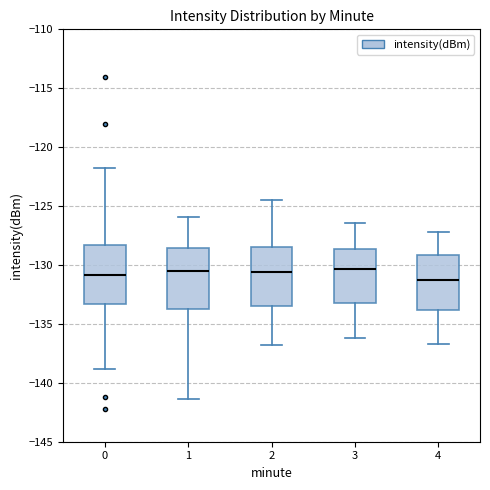

Reading left to right, transcribe this box plot: for each box, give where its median line is, the range the box spans, and where its two whiskers end, as read against the y-axis. The values are not printed on the chart, so give them approximately, as read against the axis.

0: median -131.0, box -133.5 to -128.5, whiskers -139.0 to -122.0
1: median -130.5, box -133.5 to -128.5, whiskers -141.5 to -126.0
2: median -130.5, box -133.5 to -128.5, whiskers -137.0 to -124.5
3: median -130.5, box -133.0 to -128.5, whiskers -136.0 to -126.5
4: median -131.0, box -134.0 to -129.0, whiskers -136.5 to -127.0